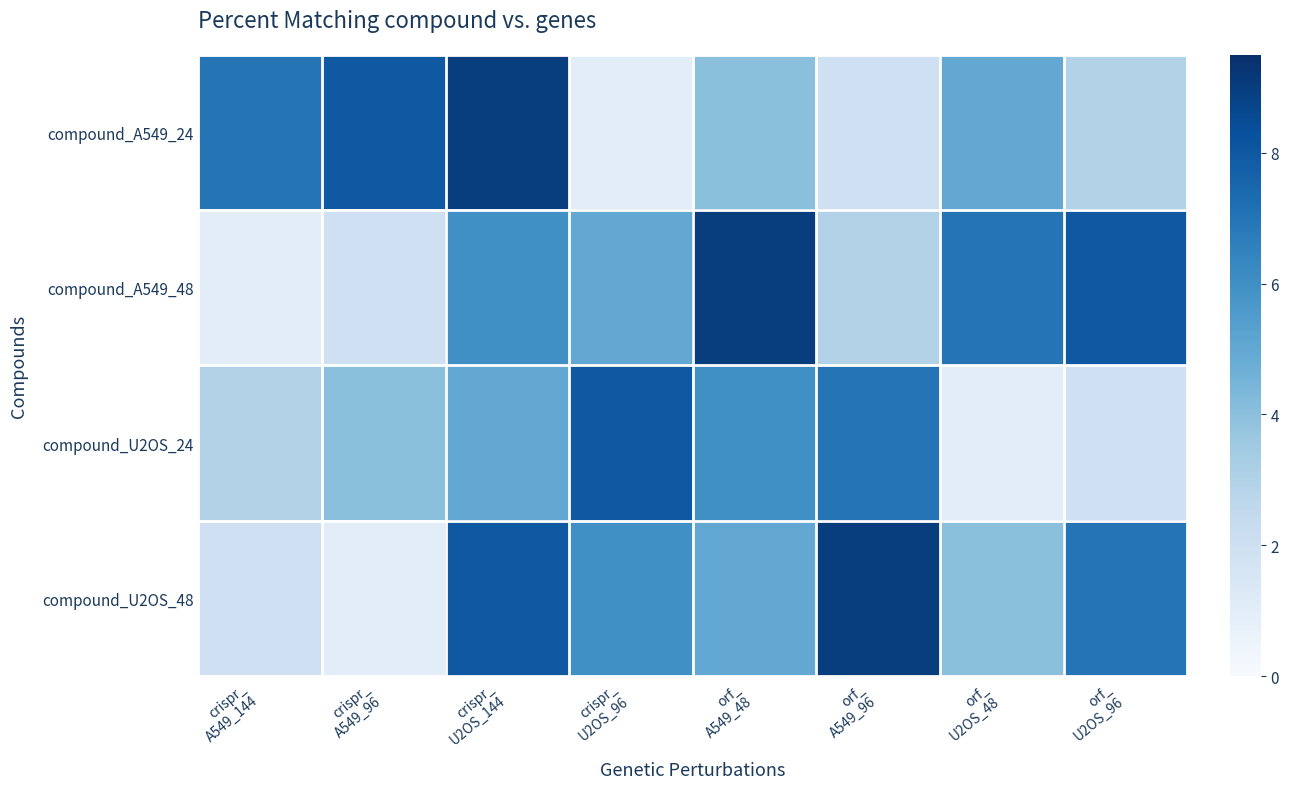

What is the spread (max minus min) of values at crispr_
U2OS_96?

7